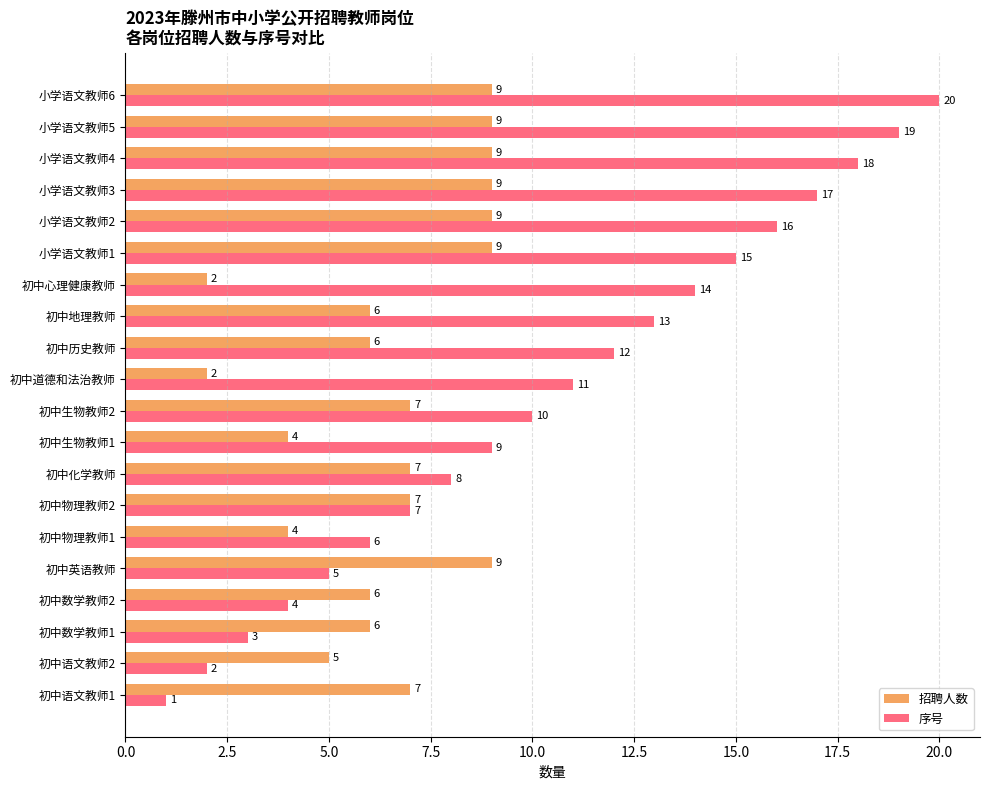

What is the difference between the maximum and second lowest values in the 序号 series?

18